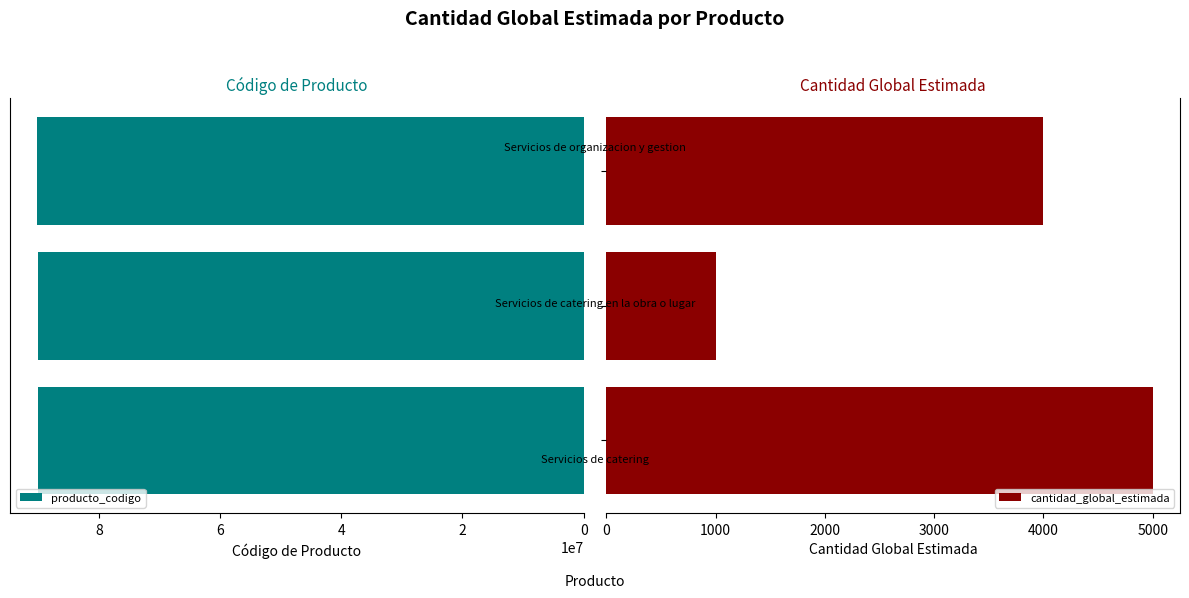

Reading left to right, what are all the values shown in this chart?

producto_codigo: 90101603	90101604	90151802
cantidad_global_estimada: 5000	1000	4000